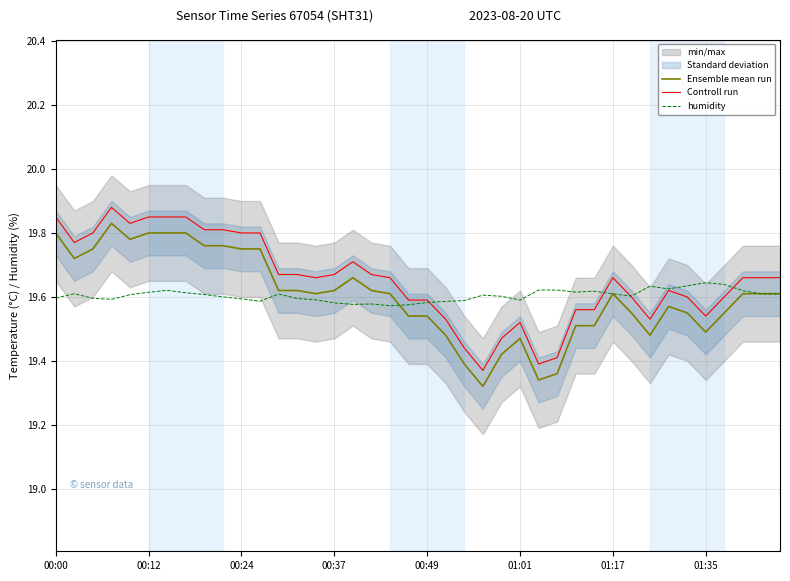

Rank the series by their maximum value, from highest to lowest.

Controll run, Ensemble mean run, humidity